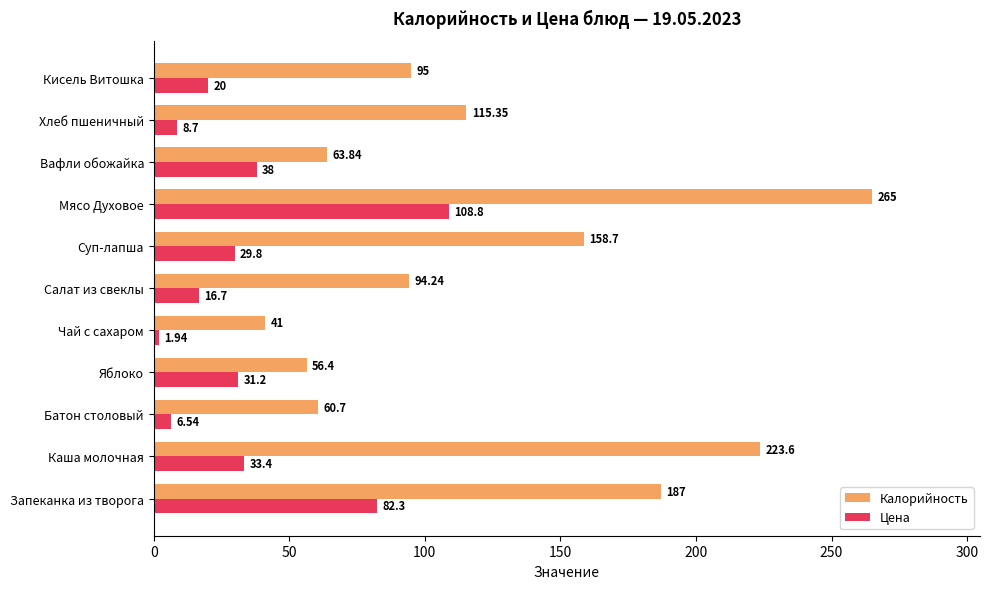

What is the difference between the Цена values at Вафли обожайка and Батон столовый?

31.5